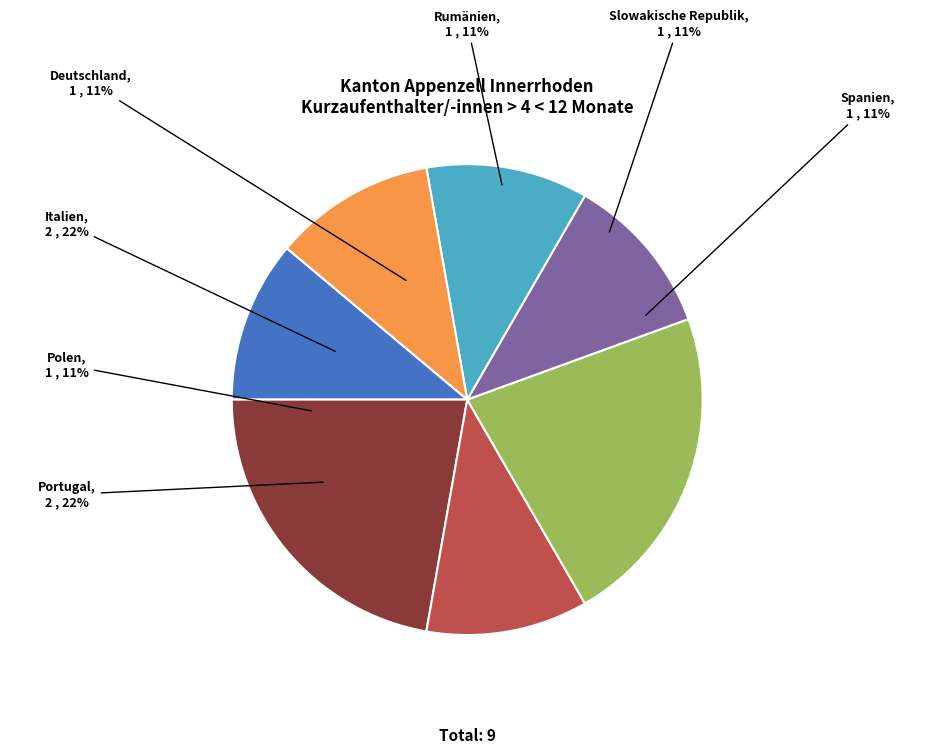

What is the smallest slice in the pie chart?

Deutschland